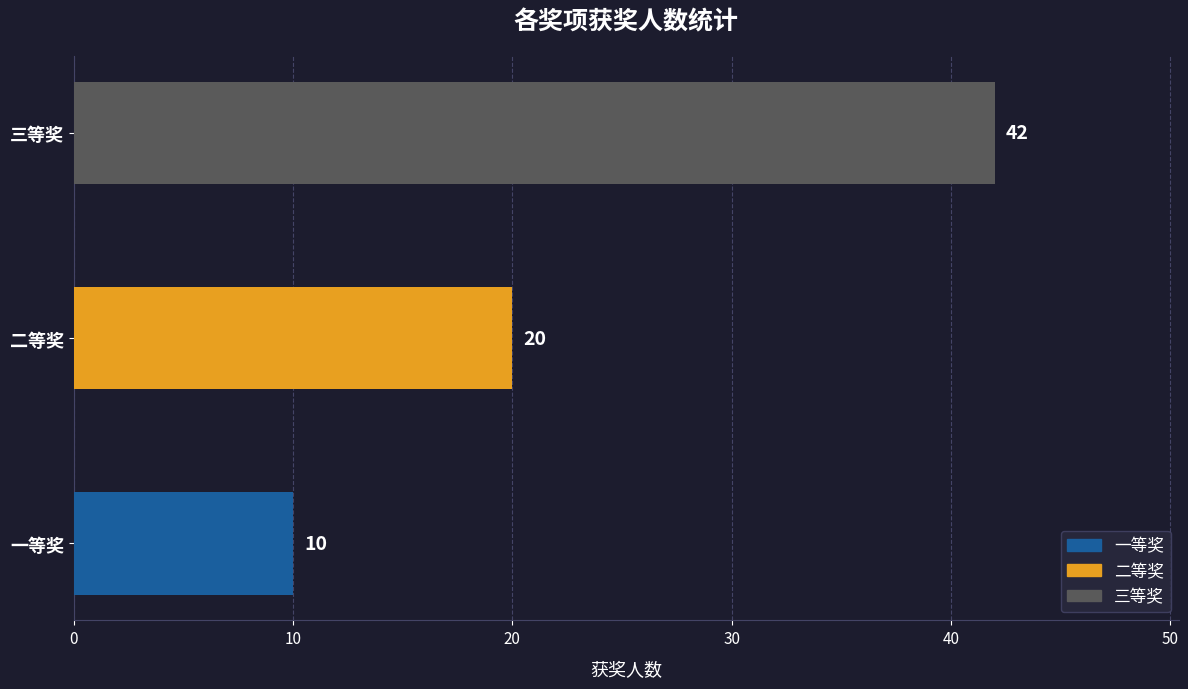

What is the difference between the second highest and minimum values?

10